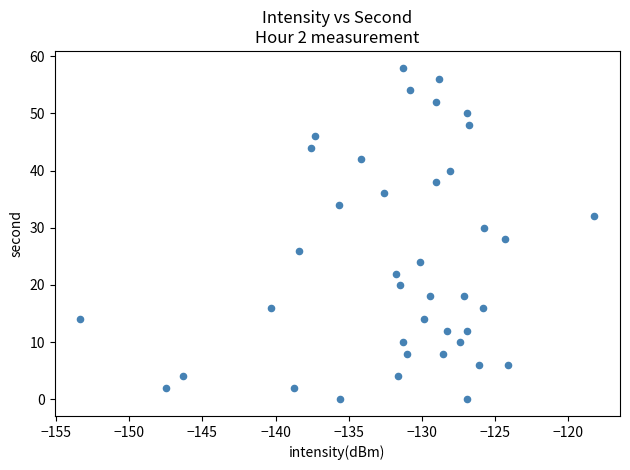

What is the range of Y values (max minus min)?

58